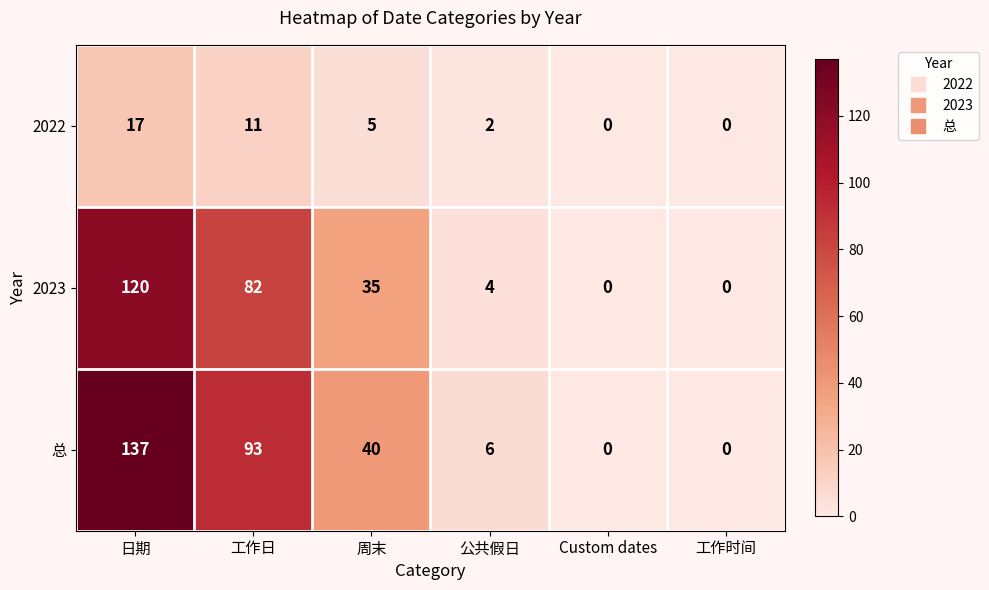

What is the sum of the 总 values at 工作时间 and 工作日?

93